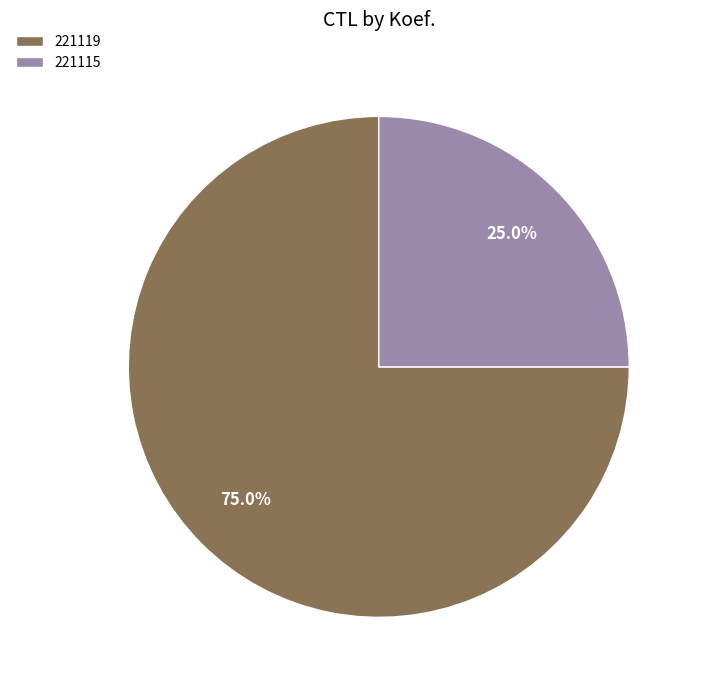

How many slices are in this pie chart?

2